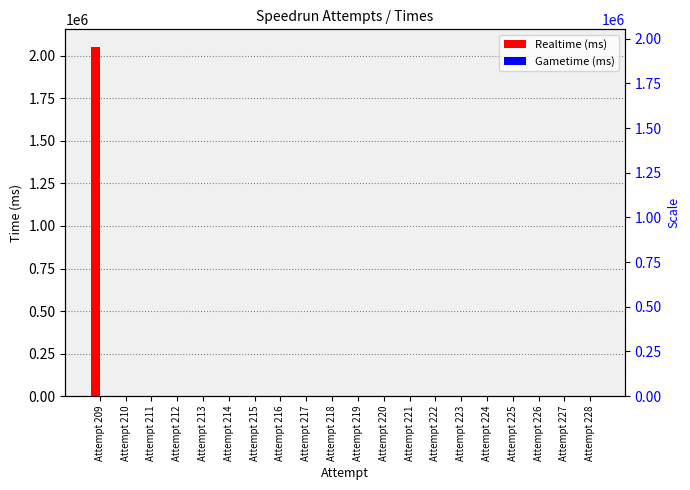

What is the average value of the Realtime (ms) series?

102659